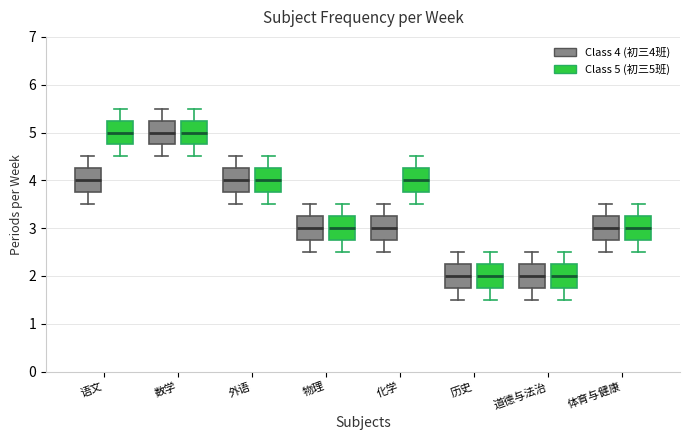

Reading left to right, transcribe this box plot: for each box, give where its median line is, the range the box spans, and where its two whiskers end, as read against the y-axis. The values are not printed on the chart, so give them approximately, as read against the axis.

语文 (Class 4 (初三4班)): median 4.0, box 3.8 to 4.3, whiskers 3.5 to 4.5
语文 (Class 5 (初三5班)): median 5.0, box 4.8 to 5.3, whiskers 4.5 to 5.5
数学 (Class 4 (初三4班)): median 5.0, box 4.8 to 5.3, whiskers 4.5 to 5.5
数学 (Class 5 (初三5班)): median 5.0, box 4.8 to 5.3, whiskers 4.5 to 5.5
外语 (Class 4 (初三4班)): median 4.0, box 3.8 to 4.3, whiskers 3.5 to 4.5
外语 (Class 5 (初三5班)): median 4.0, box 3.8 to 4.3, whiskers 3.5 to 4.5
物理 (Class 4 (初三4班)): median 3.0, box 2.8 to 3.3, whiskers 2.5 to 3.5
物理 (Class 5 (初三5班)): median 3.0, box 2.8 to 3.3, whiskers 2.5 to 3.5
化学 (Class 4 (初三4班)): median 3.0, box 2.8 to 3.3, whiskers 2.5 to 3.5
化学 (Class 5 (初三5班)): median 4.0, box 3.8 to 4.3, whiskers 3.5 to 4.5
历史 (Class 4 (初三4班)): median 2.0, box 1.8 to 2.3, whiskers 1.5 to 2.5
历史 (Class 5 (初三5班)): median 2.0, box 1.8 to 2.3, whiskers 1.5 to 2.5
道德与法治 (Class 4 (初三4班)): median 2.0, box 1.8 to 2.3, whiskers 1.5 to 2.5
道德与法治 (Class 5 (初三5班)): median 2.0, box 1.8 to 2.3, whiskers 1.5 to 2.5
体育与健康 (Class 4 (初三4班)): median 3.0, box 2.8 to 3.3, whiskers 2.5 to 3.5
体育与健康 (Class 5 (初三5班)): median 3.0, box 2.8 to 3.3, whiskers 2.5 to 3.5